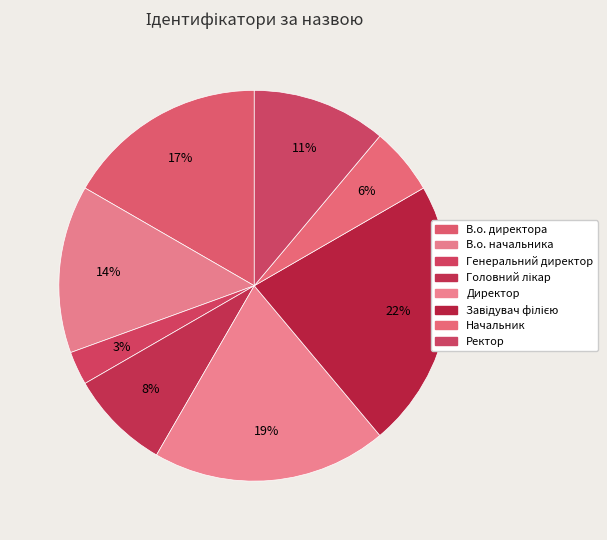

What is the smallest slice in the pie chart?

Генеральний директор